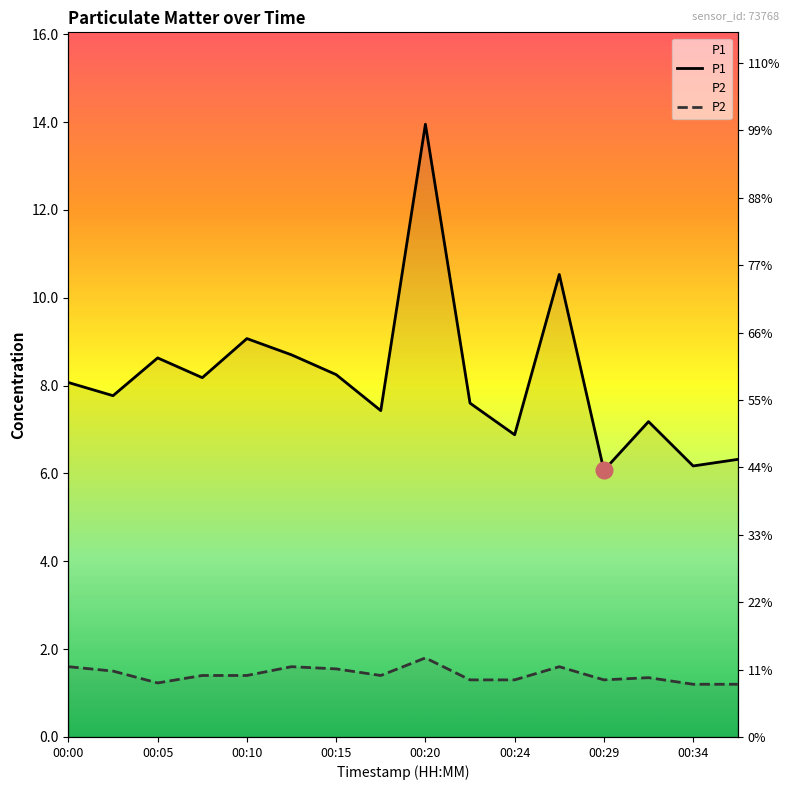

True or false: P1 and P2 cross at least once.

False